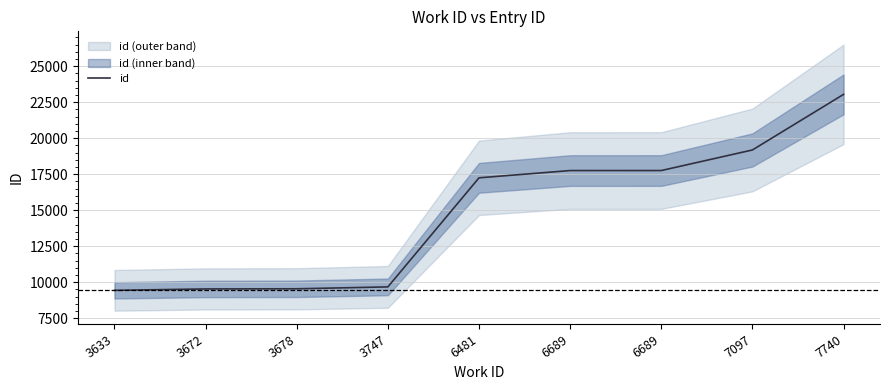

Rank the categories by value from lowest to highest.

3633, 3672, 3678, 3747, 6481, 6689, 6689, 7097, 7740